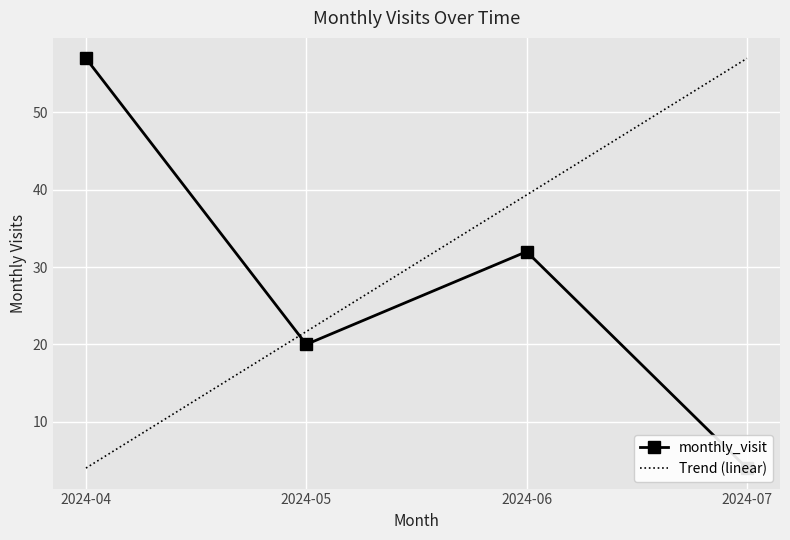

Where is Trend (linear) nearest to the value 30?

2024-05